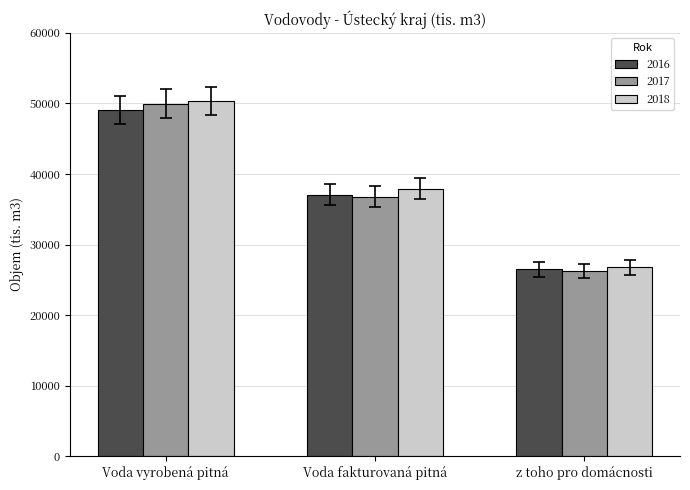

At how many categories does at least one series exceed 43330?

1